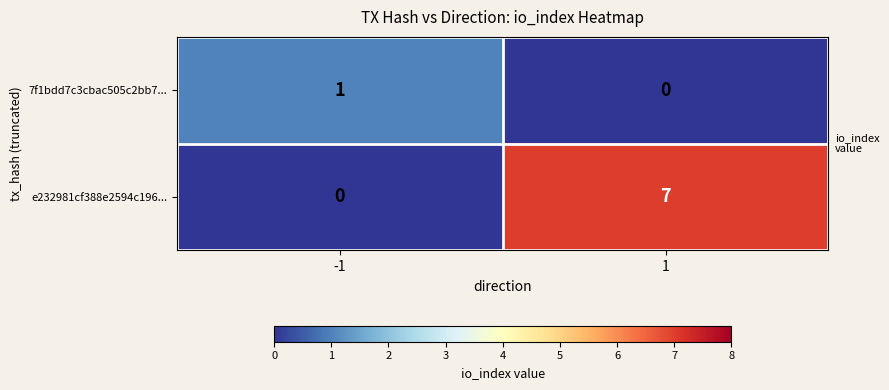

Read the e232981cf388e2594c196... value at 1.

7